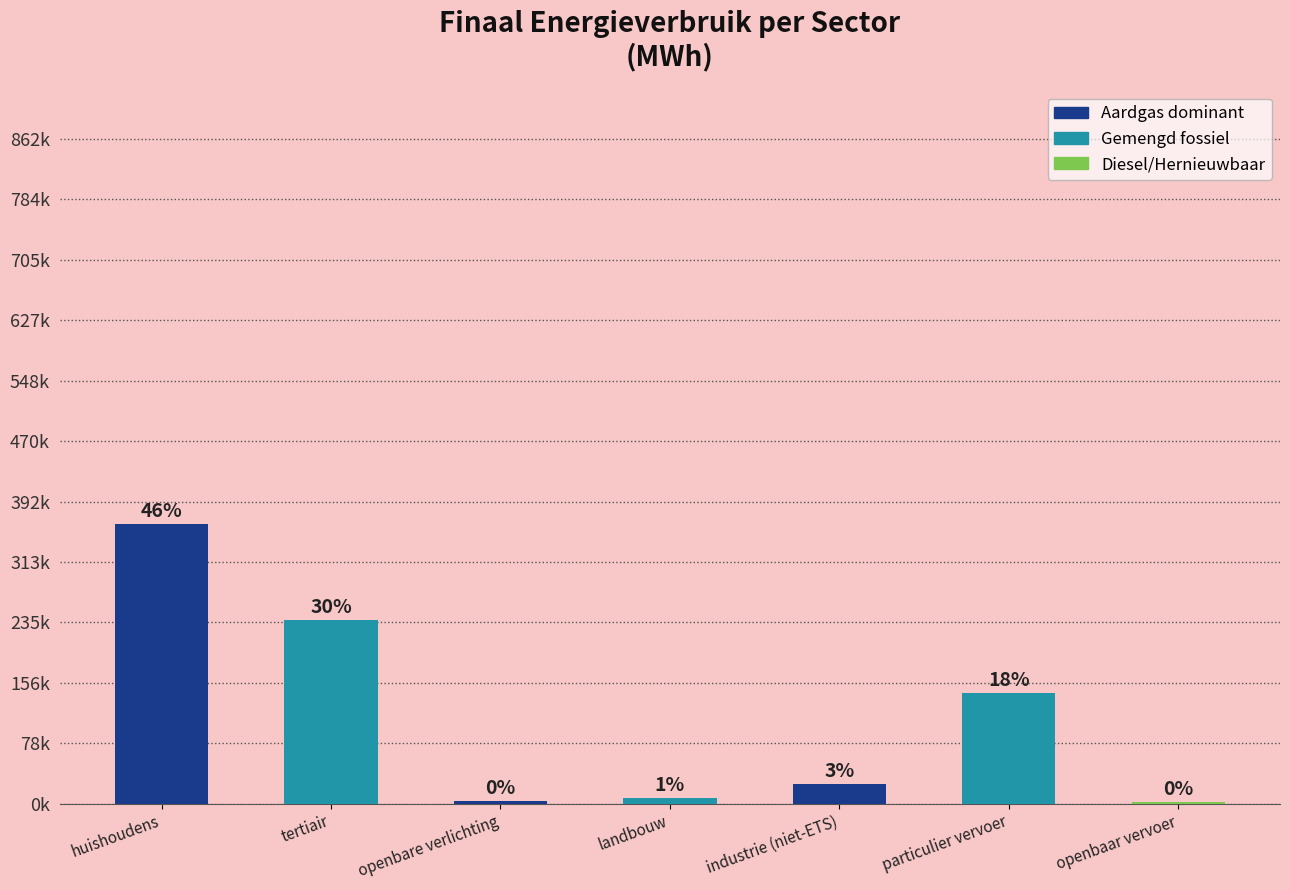

What position from the right is landbouw?

4